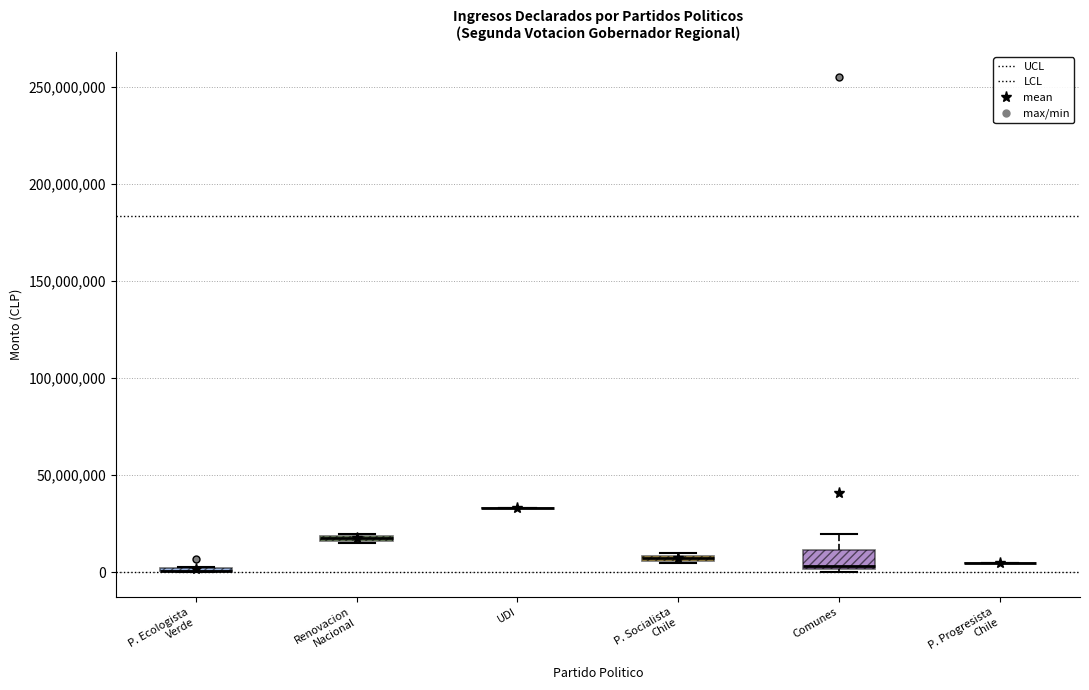

Which box is the tallest, from its lower edge to its upper edge?

Comunes